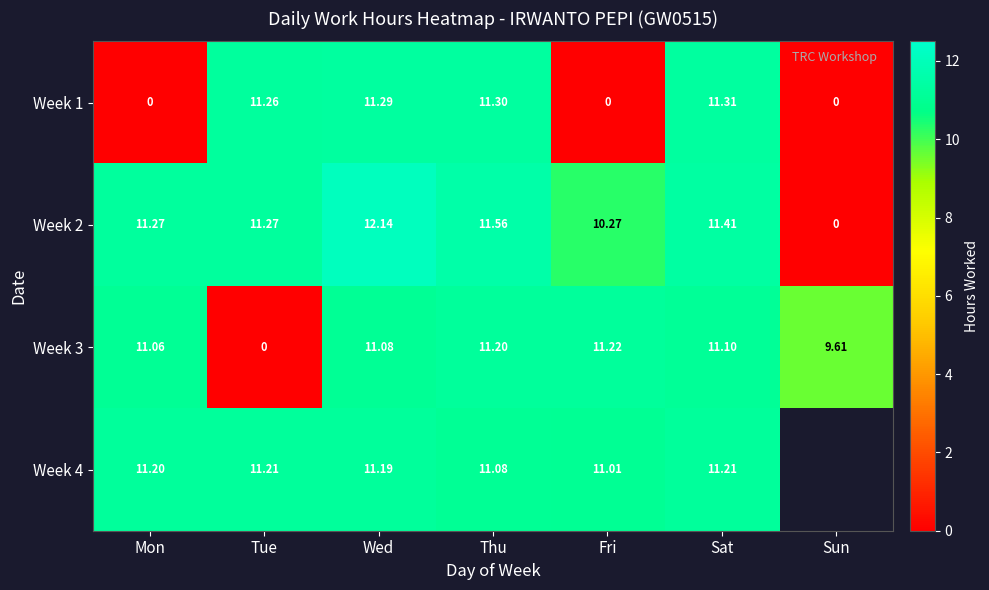

What is the difference between the highest and lowest values at Sat?

0.3